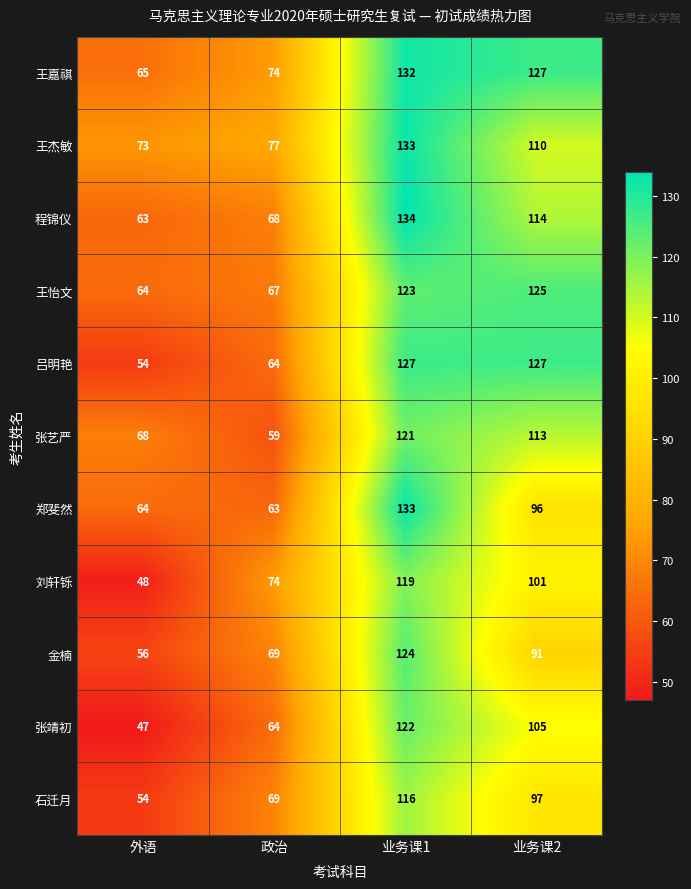

At how many categories does at least one series exceed 125?

2